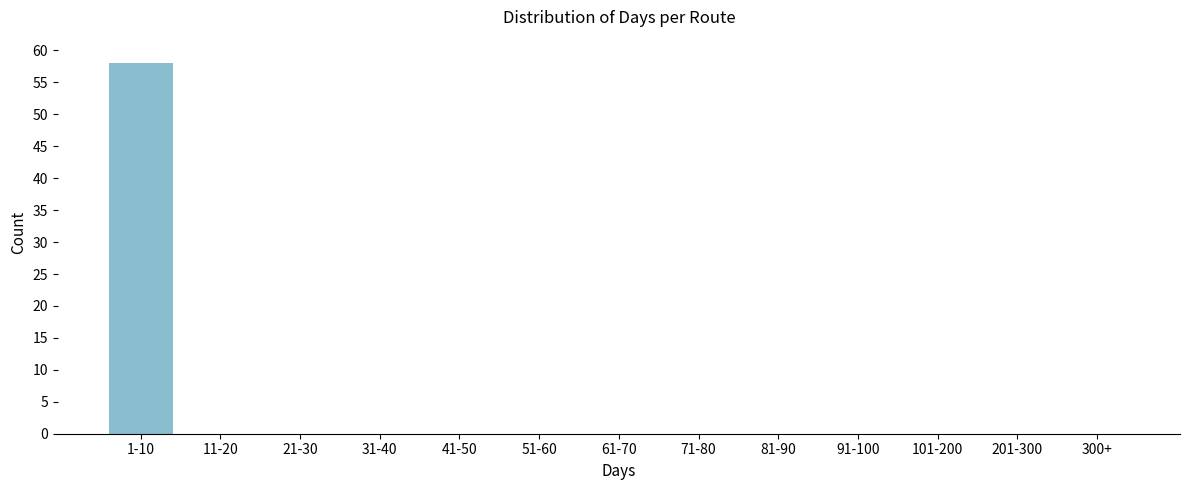

Reading right to left, extract all data points from this chart.

300+=0	201-300=0	101-200=0	91-100=0	81-90=0	71-80=0	61-70=0	51-60=0	41-50=0	31-40=0	21-30=0	11-20=0	1-10=58